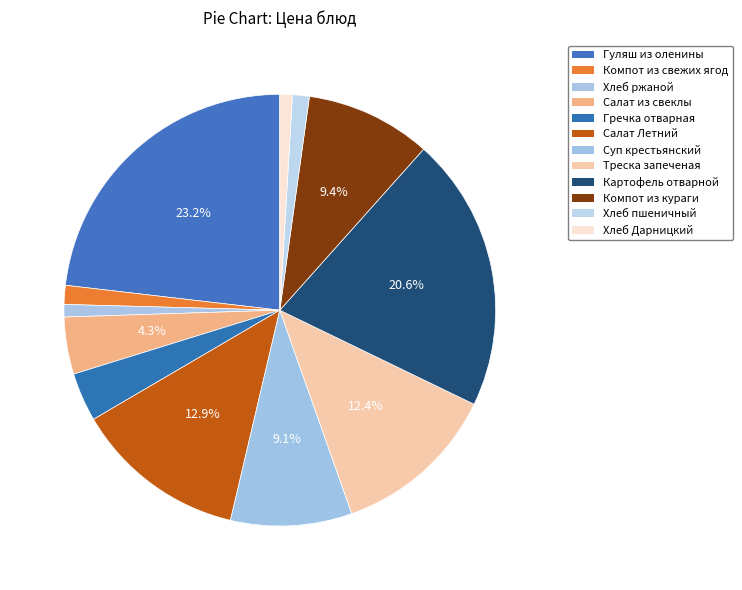

What percentage is NOT represented by Компот из кураги?

90.6%